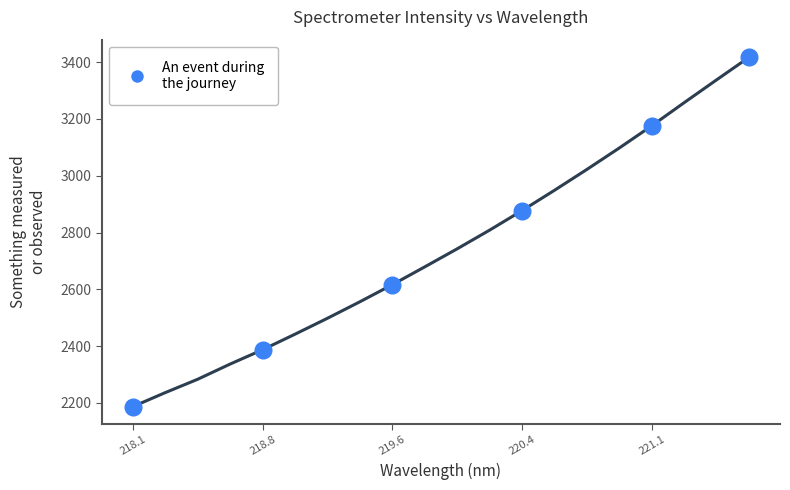

What is the difference between the maximum and minimum values?

1230.9